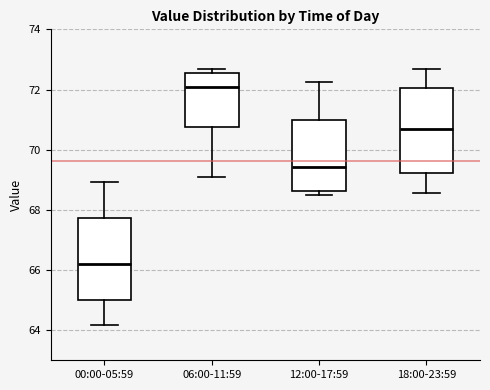

Where does the median line of the box for 00:00-05:59 sit on the y-axis? The values are not printed on the chart, so give them approximately, as read against the axis.

66.2